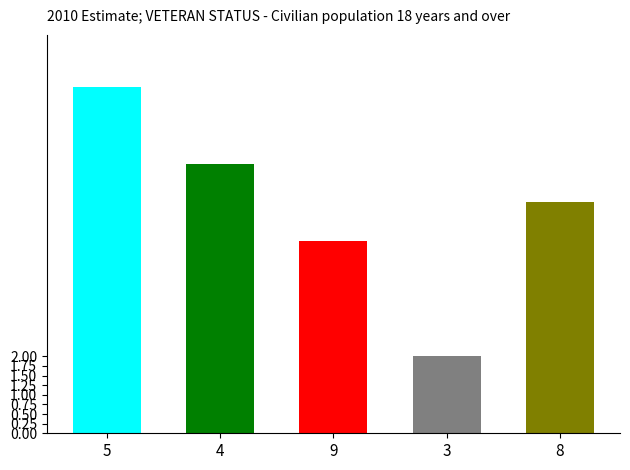

True or false: col_3 has a value of 0 at 7.

False